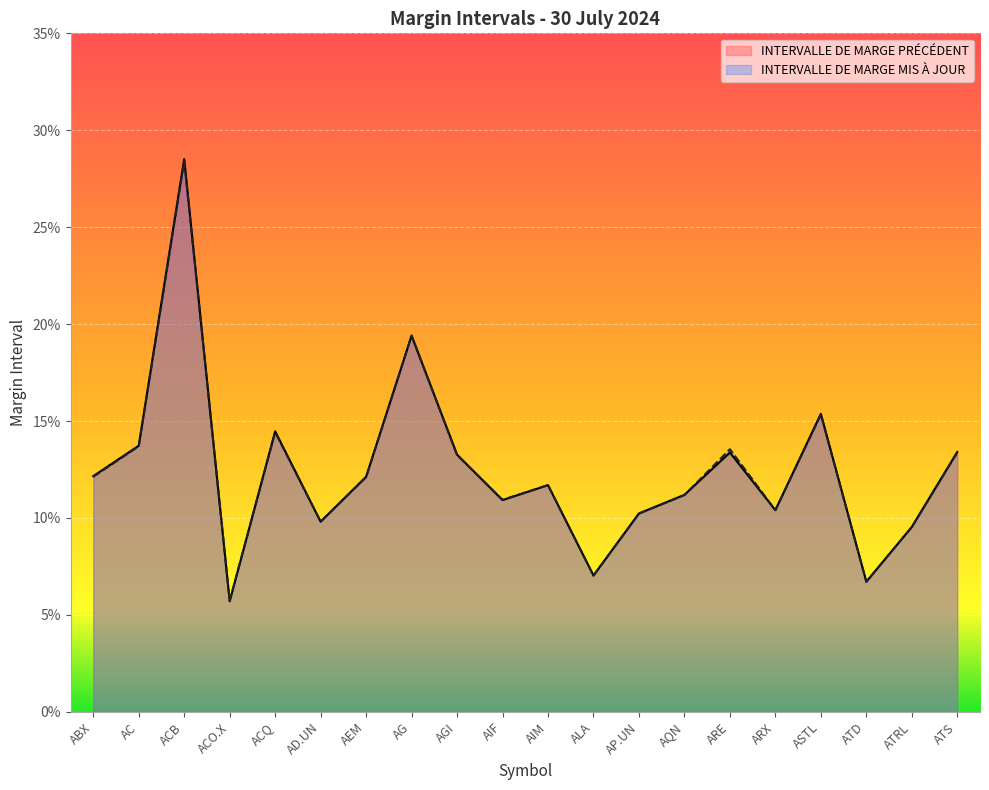

Is the value of INTERVALLE DE MARGE MIS À JOUR at ACQ greater than the value of INTERVALLE DE MARGE PRÉCÉDENT at AEM?

Yes